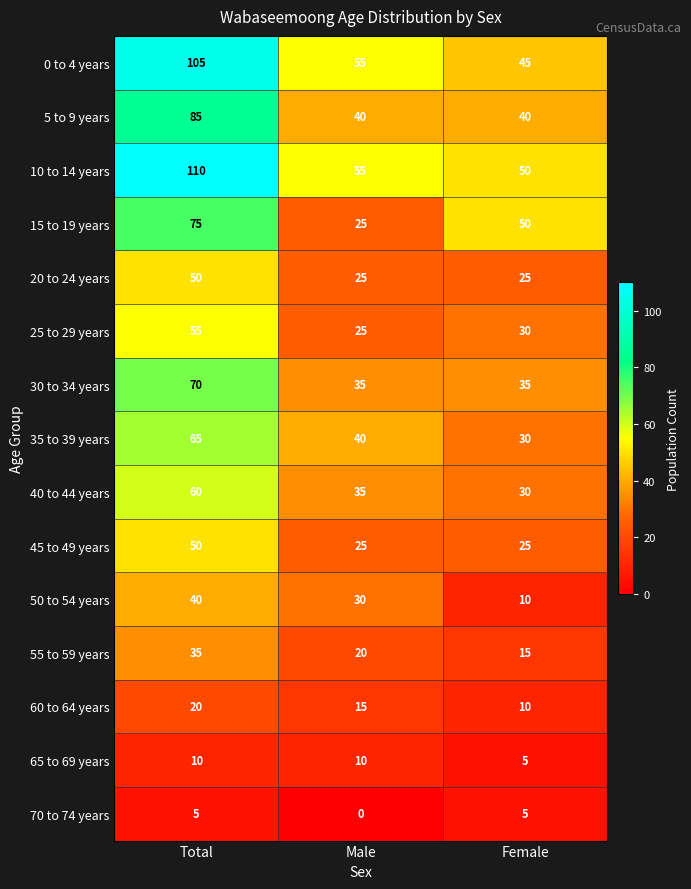

What is the maximum value for 50 to 54 years?

40